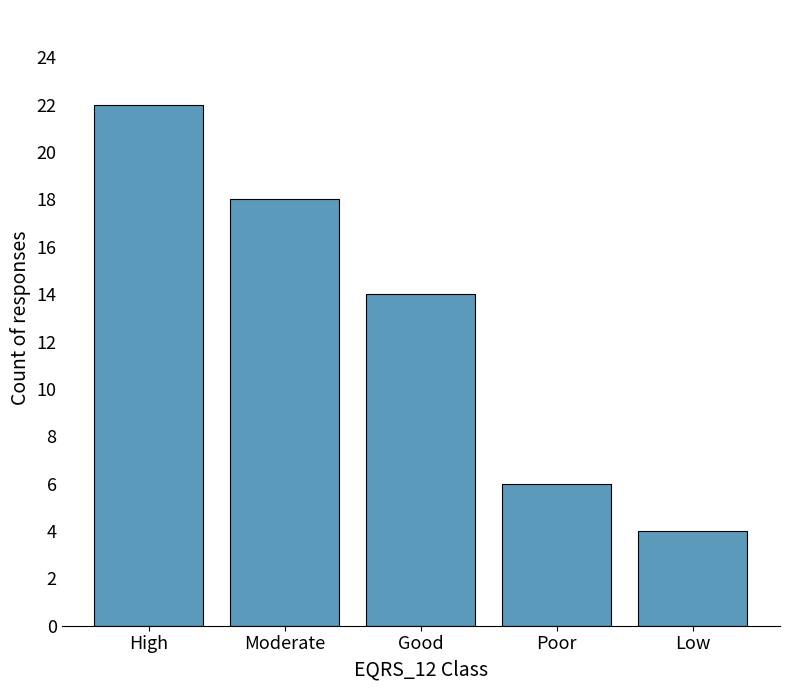

Between High and Moderate, which is larger?

High